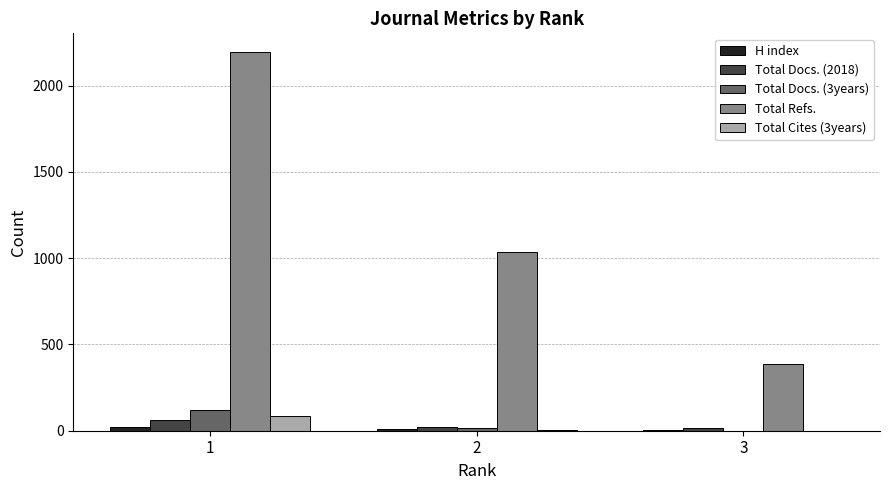

Between 2 and 3, which series saw the biggest shift?

Total Refs.